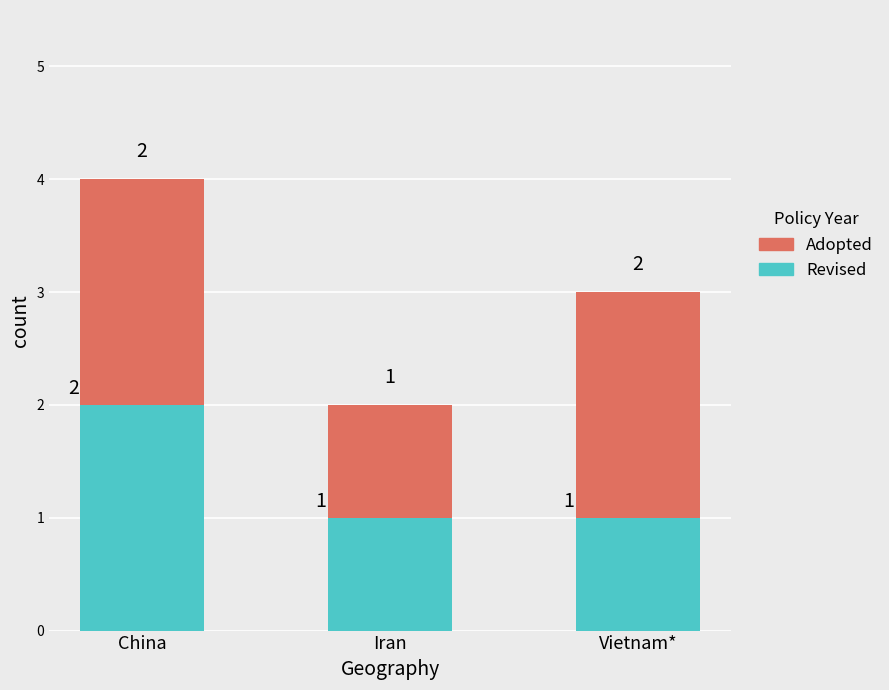

What is the total value across all series at China?

4